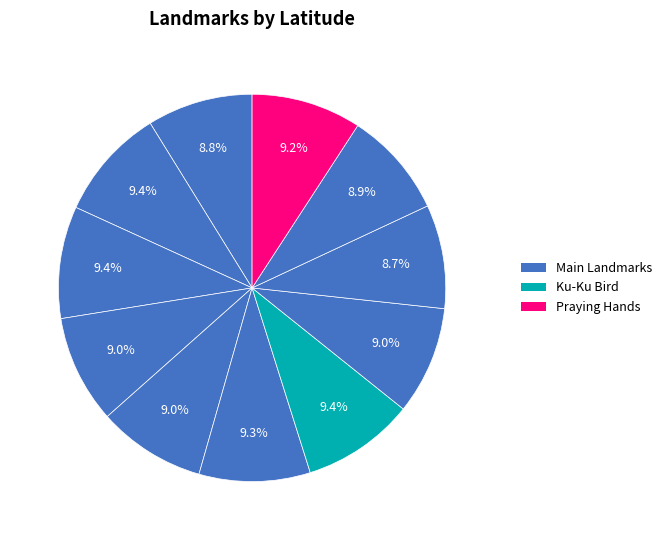

Count the number of slices in the pie.

11